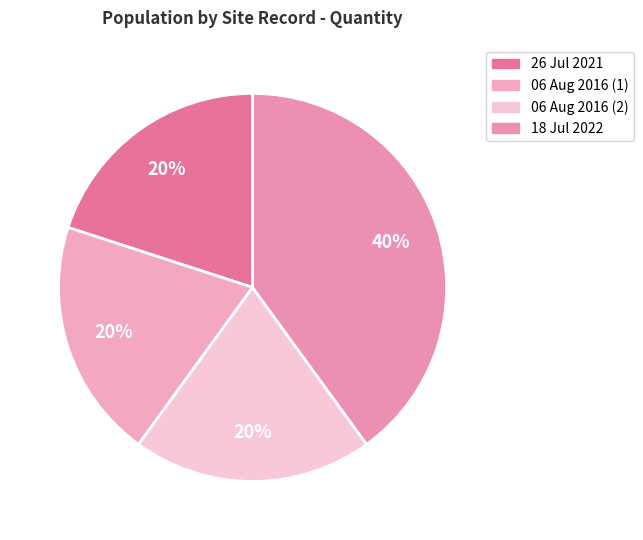

To the nearest percent, what is the difference between the largest and smallest slice percentages?

20%